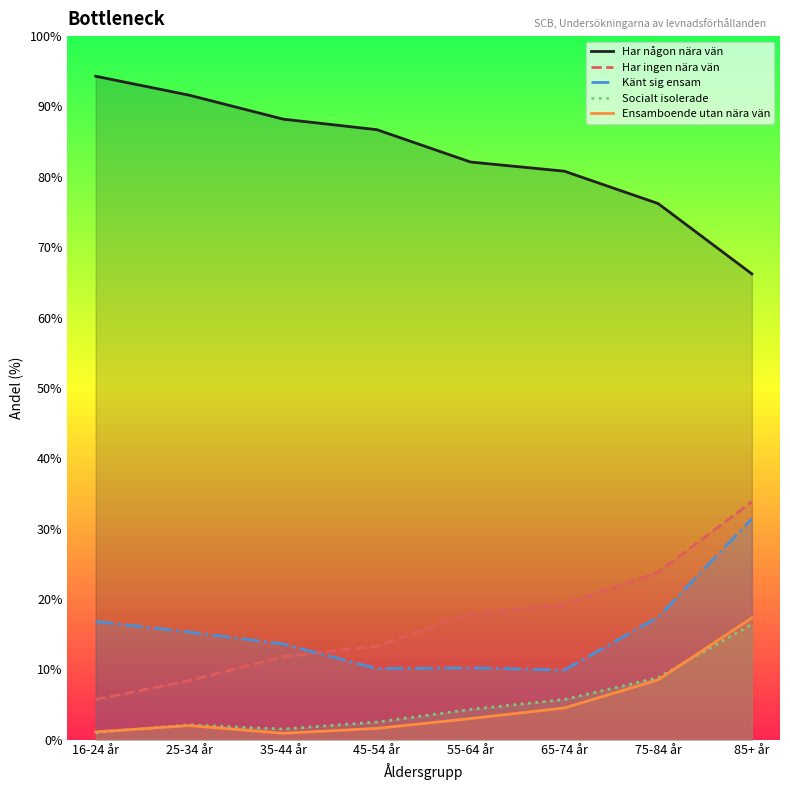

True or false: Känt sig ensam and Ensamboende utan nära vän intersect in this chart.

False